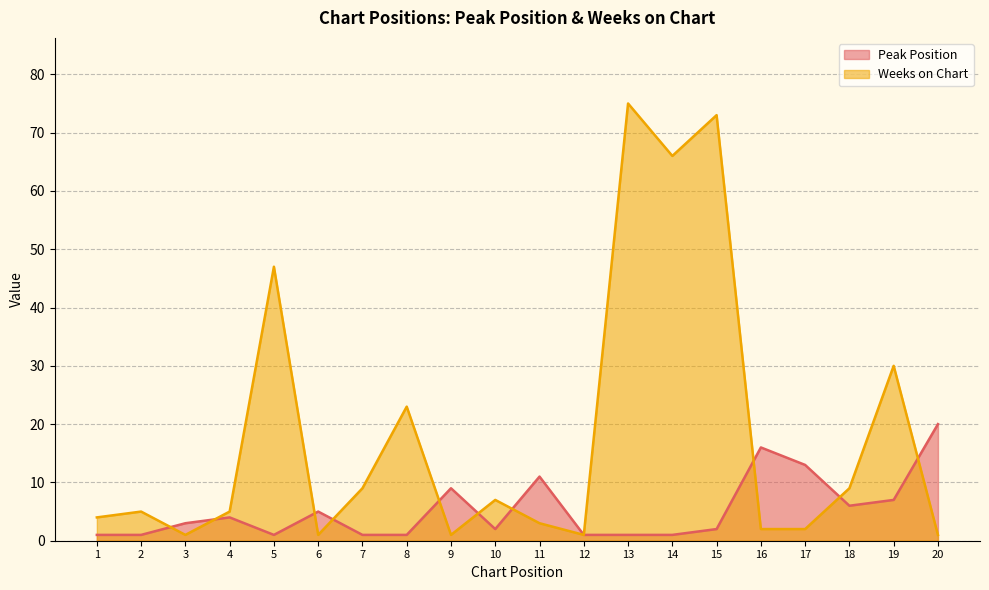

What is the minimum value for Weeks on Chart?

1